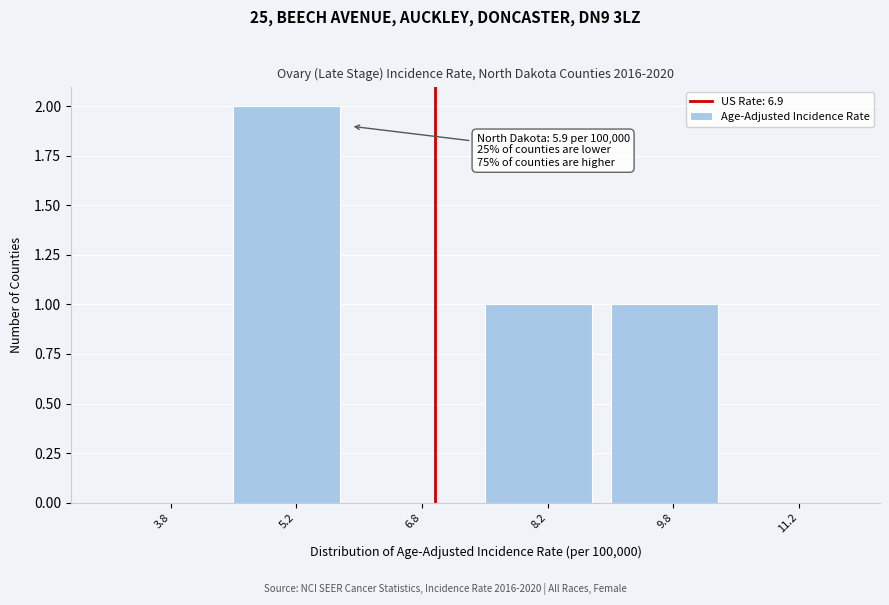

Over which range of the x-axis is the bar tallest?

4.5 to 6.0